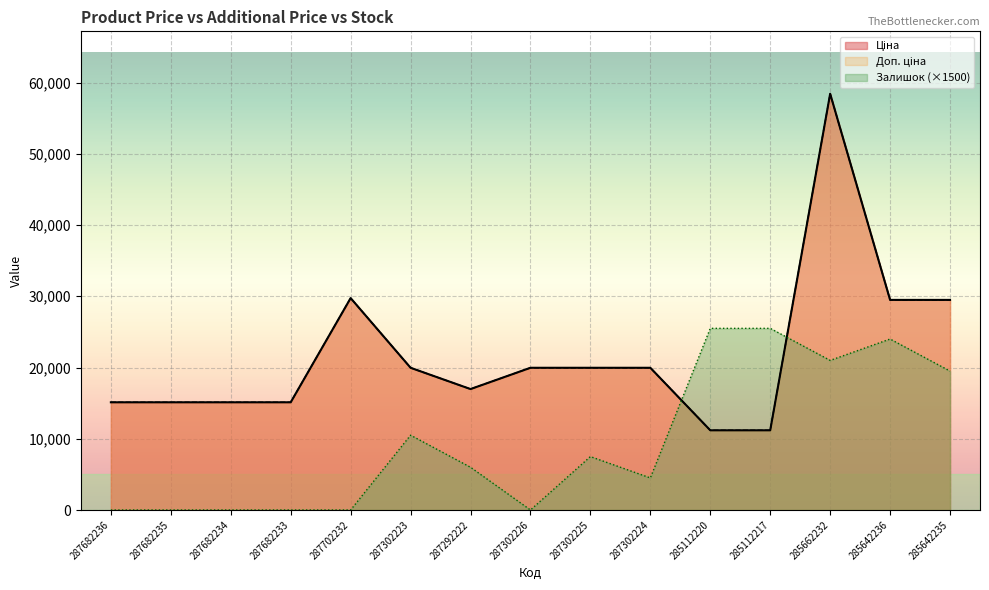

Reading right to left, list all the values displayed in this chart.

Ціна: 285642235=29491.5	285642236=29491.5	285662232=58426.5	285112217=11188.2	285112220=11188.2	287302224=19964.2	287302225=19964.2	287302226=19964.2	287292222=16976.3	287302223=19964.2	287702232=29747.2	287682233=15120.0	287682234=15120.0	287682235=15120.0	287682236=15120.0
Доп. ціна: 285642235=29491.5	285642236=29491.5	285662232=58426.5	285112217=11188.2	285112220=11188.2	287302224=19964.2	287302225=19964.2	287302226=19964.2	287292222=16976.3	287302223=19964.2	287702232=29747.2	287682233=15120.0	287682234=15120.0	287682235=15120.0	287682236=15120.0
Залишок: 285642235=19500.0	285642236=24000.0	285662232=21000.0	285112217=25500.0	285112220=25500.0	287302224=4500.0	287302225=7500.0	287302226=0.0	287292222=6000.0	287302223=10500.0	287702232=0.0	287682233=0.0	287682234=0.0	287682235=0.0	287682236=0.0